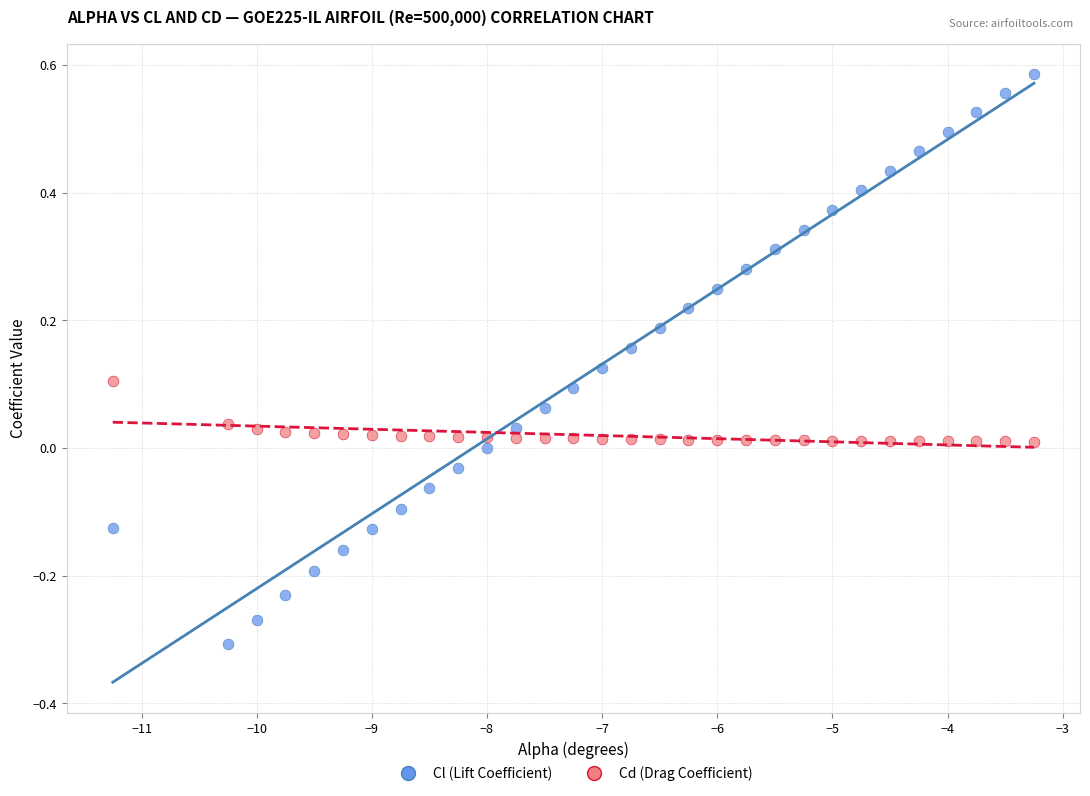

What is the X range (max minus min) for the scatter plot?

8.0